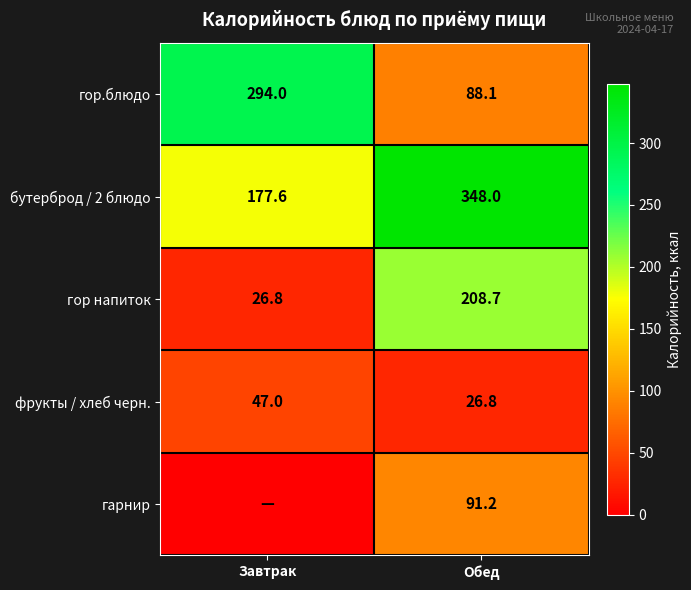

At Обед, list the series in order from smallest to largest.

фрукты / хлеб черн., гор.блюдо, гарнир, гор напиток, бутерброд / 2 блюдо